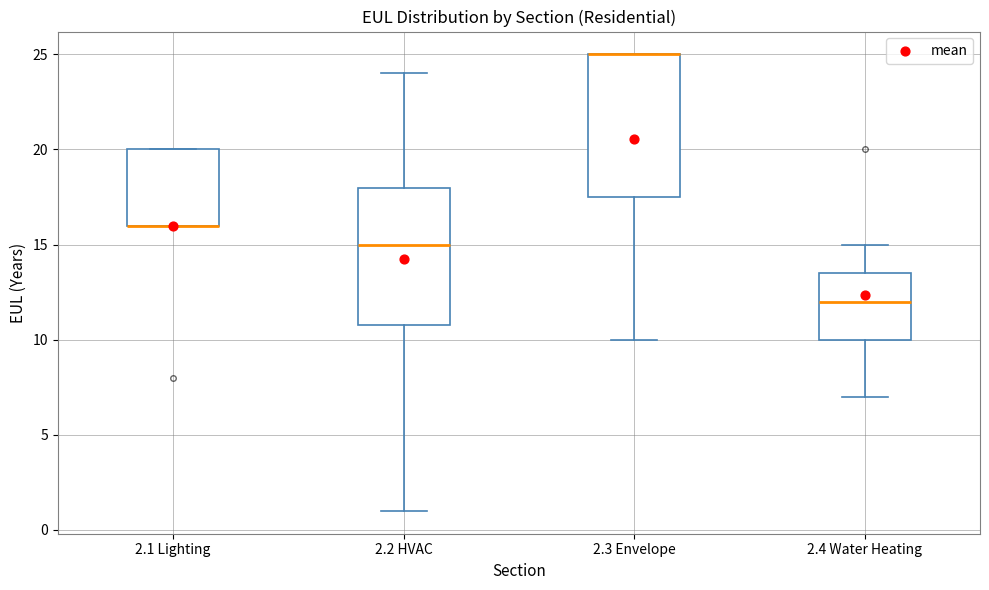

Reading left to right, read every box against the y-axis: the position of its median line, the range the box covers, and the ends of its whiskers. The values are not printed on the chart, so give them approximately, as read against the axis.

2.1 Lighting: median 16.0 (drawn on the box's lower edge), box 16.0 to 20.0, whiskers 16.0 to 20.0
2.2 HVAC: median 15.0, box 11.0 to 18.0, whiskers 1.0 to 24.0
2.3 Envelope: median 25.0 (drawn on the box's upper edge), box 17.5 to 25.0, whiskers 10.0 to 25.0
2.4 Water Heating: median 12.0, box 10.0 to 13.5, whiskers 7.0 to 15.0